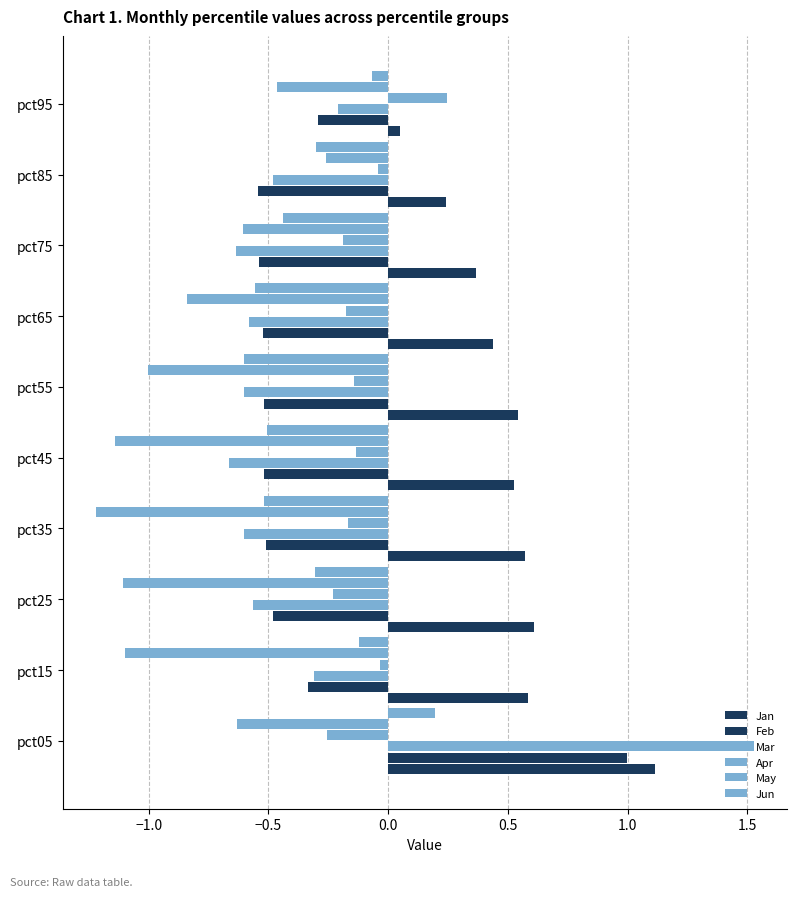

Which series has the widest spread of values?

Mar